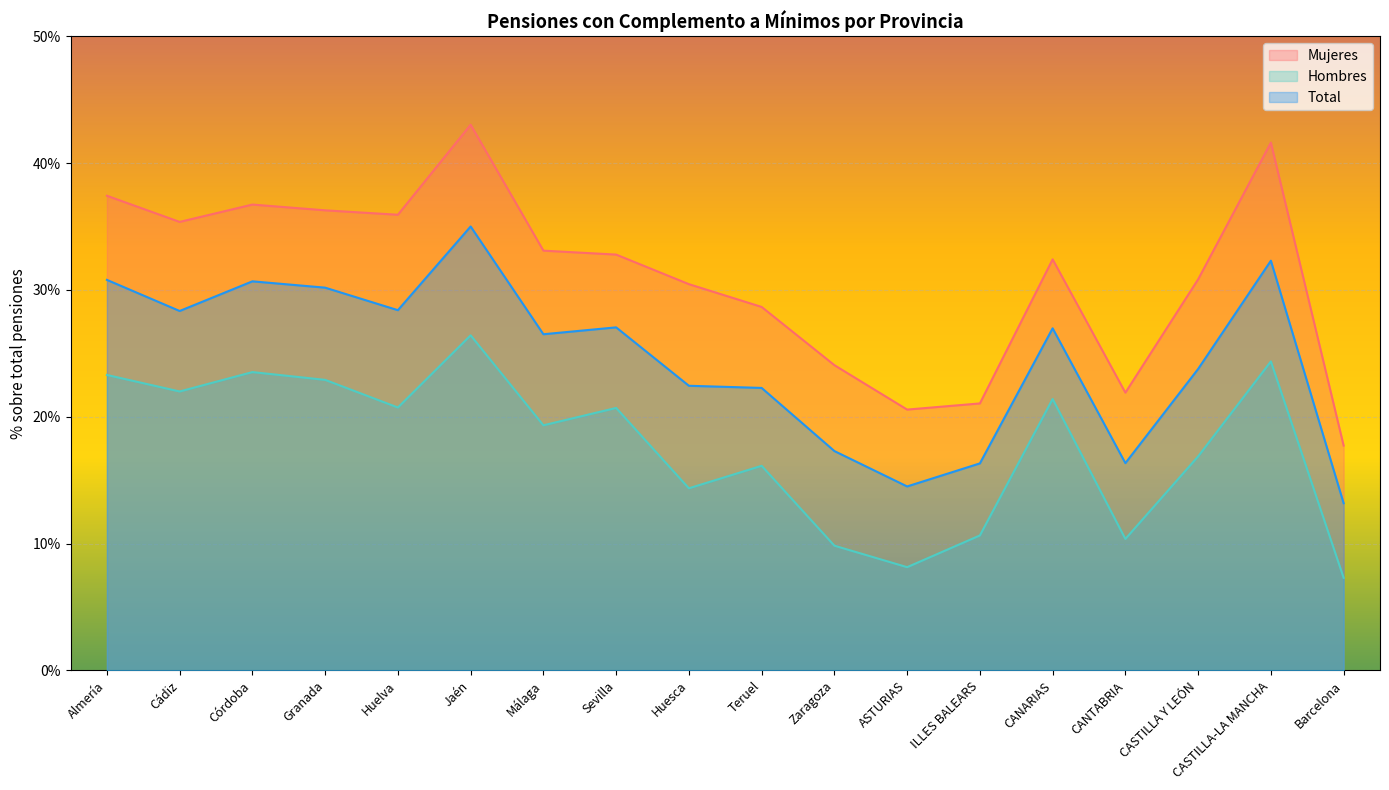

True or false: Hombres has a value of 0.0 at ASTURIAS.

False